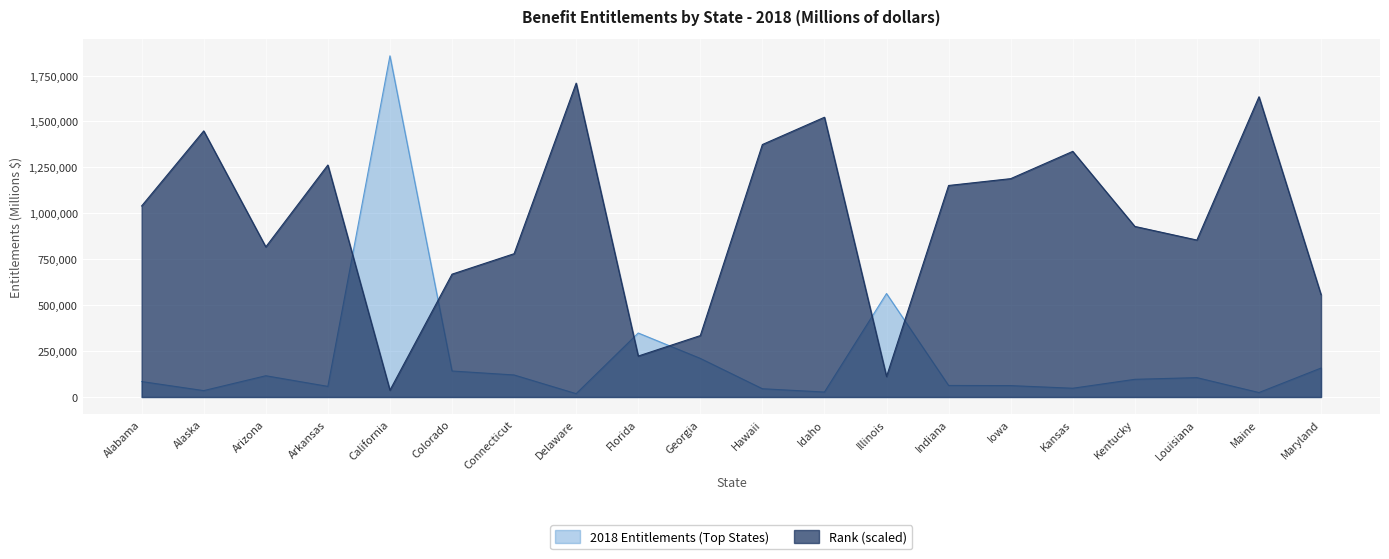

At how many categories does at least one series exceed 1547802?

3